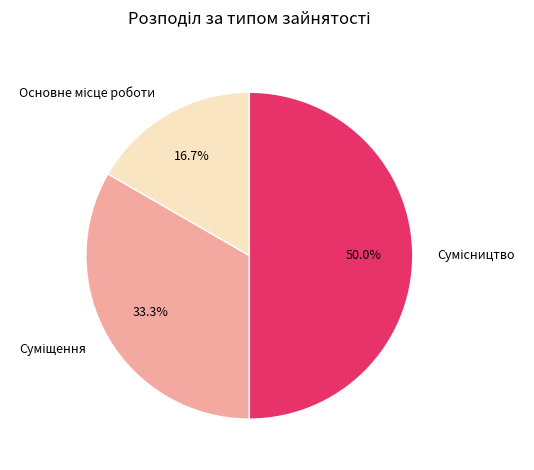

Count the number of slices in the pie.

3